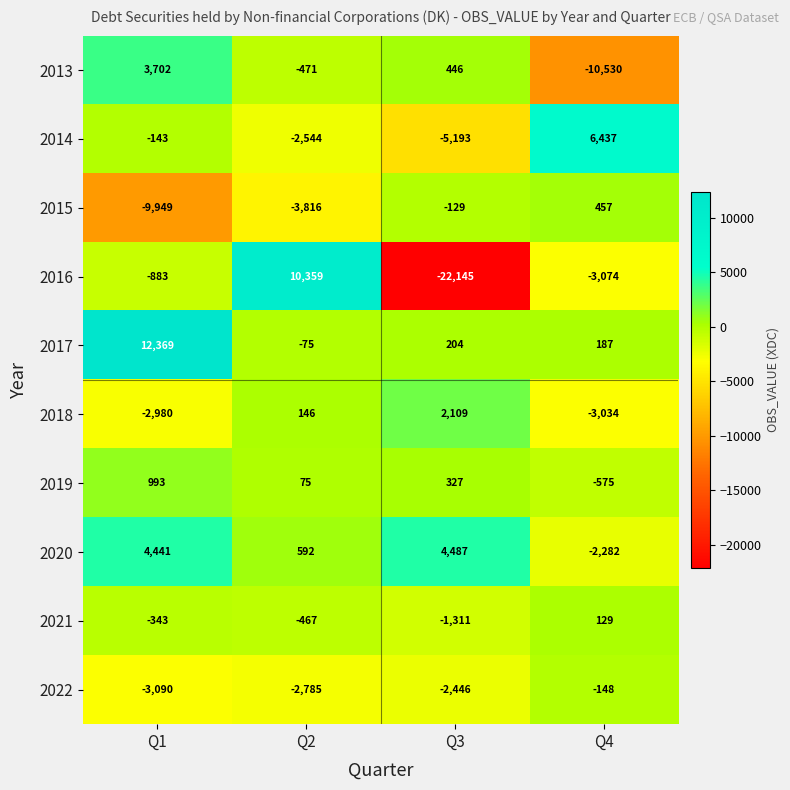

At which category is the sum across all series the highest?

Q1